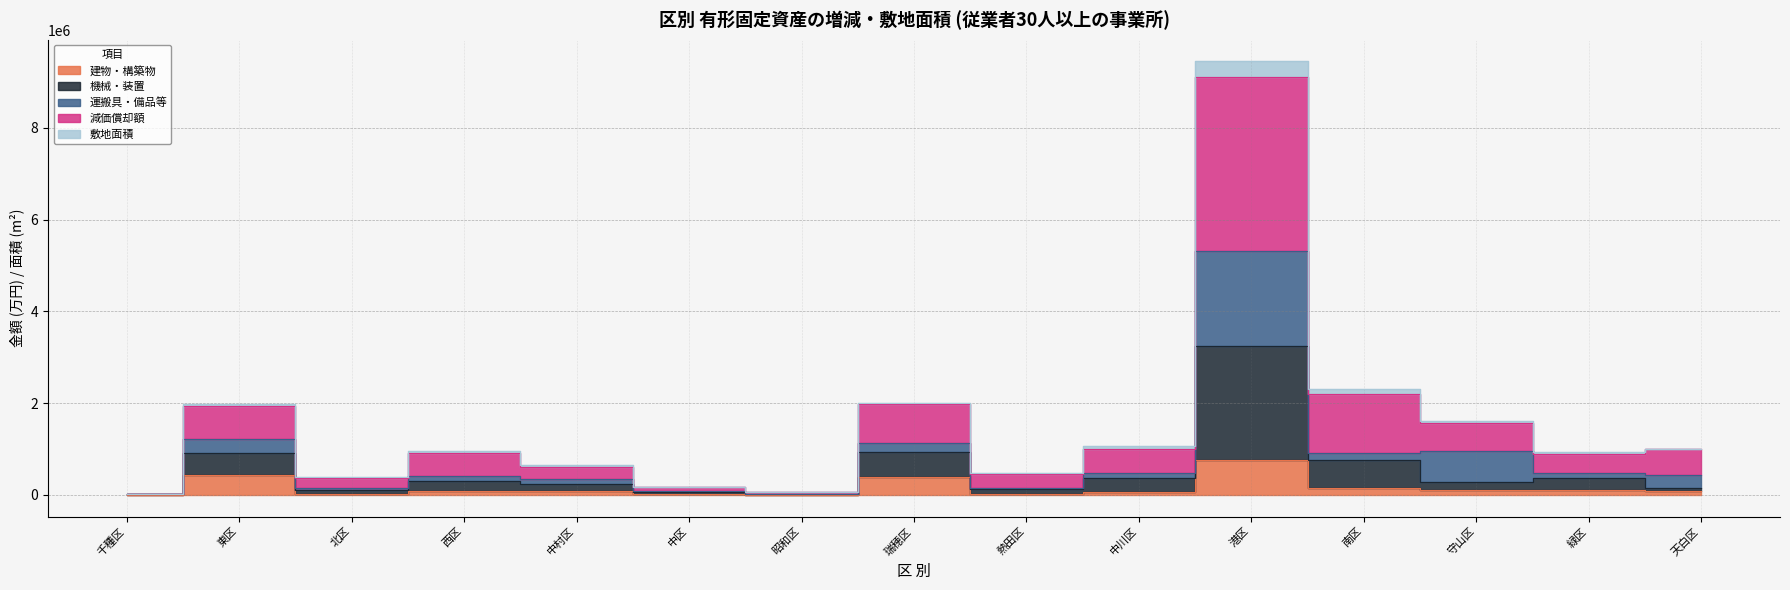

The 建物・構築物 series shows 17517.0 at 中区. True or false?

True